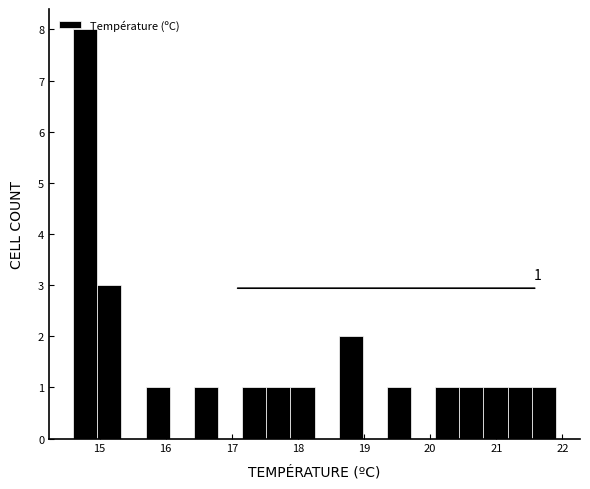

Read against the x-axis, roughly where is the centre of the tallest bar?

14.8